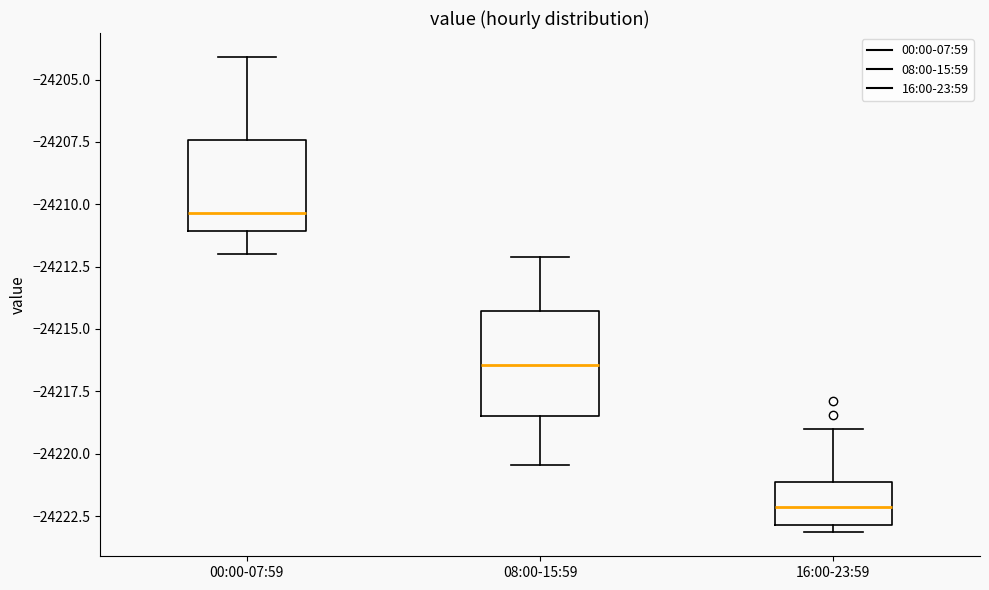

Reading left to right, transcribe this box plot: for each box, give where its median line is, the range the box spans, and where its two whiskers end, as read against the y-axis. The values are not printed on the chart, so give them approximately, as read against the axis.

00:00-07:59: median -24210.5, box -24211.0 to -24207.5, whiskers -24212.0 to -24204.0
08:00-15:59: median -24216.5, box -24218.5 to -24214.5, whiskers -24220.5 to -24212.0
16:00-23:59: median -24222.0, box -24223.0 to -24221.0, whiskers -24223.0 (just below the box's lower edge) to -24219.0